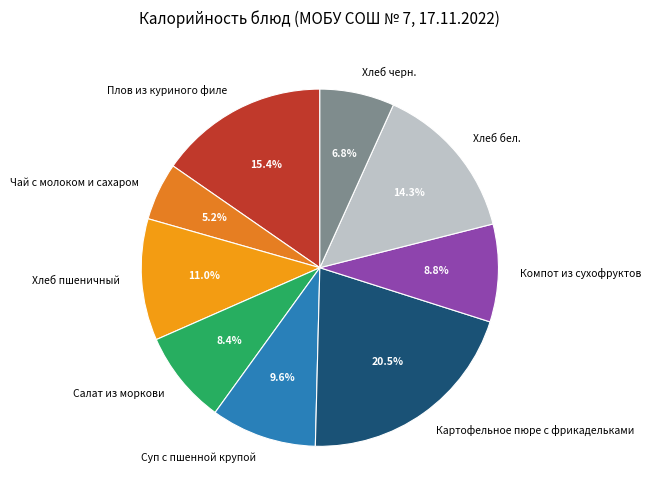

Which category has the smallest portion of the pie?

Чай с молоком и сахаром